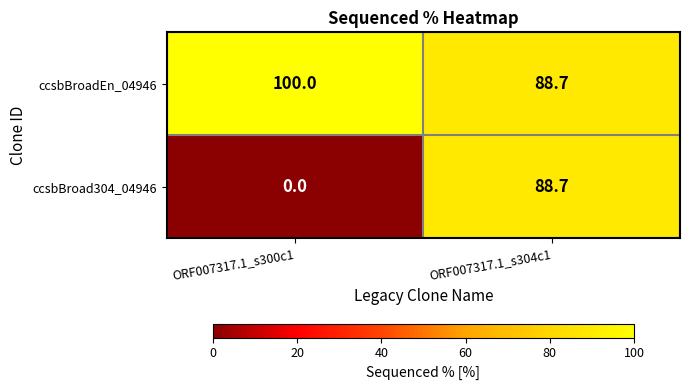

What is the difference between the maximum and minimum values in the ccsbBroadEn_04946 series?

11.3